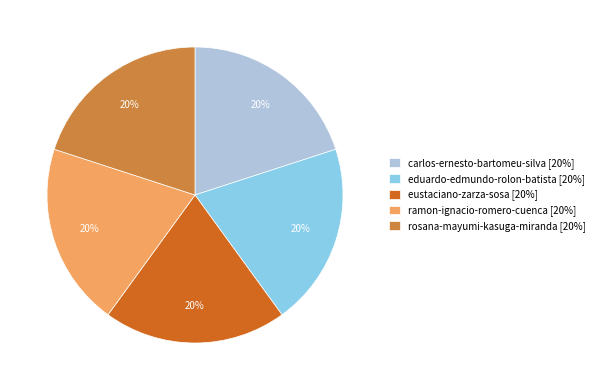

What is the ratio of the value at ramon-ignacio-romero-cuenca [20%] to the value at carlos-ernesto-bartomeu-silva [20%]?

1.0